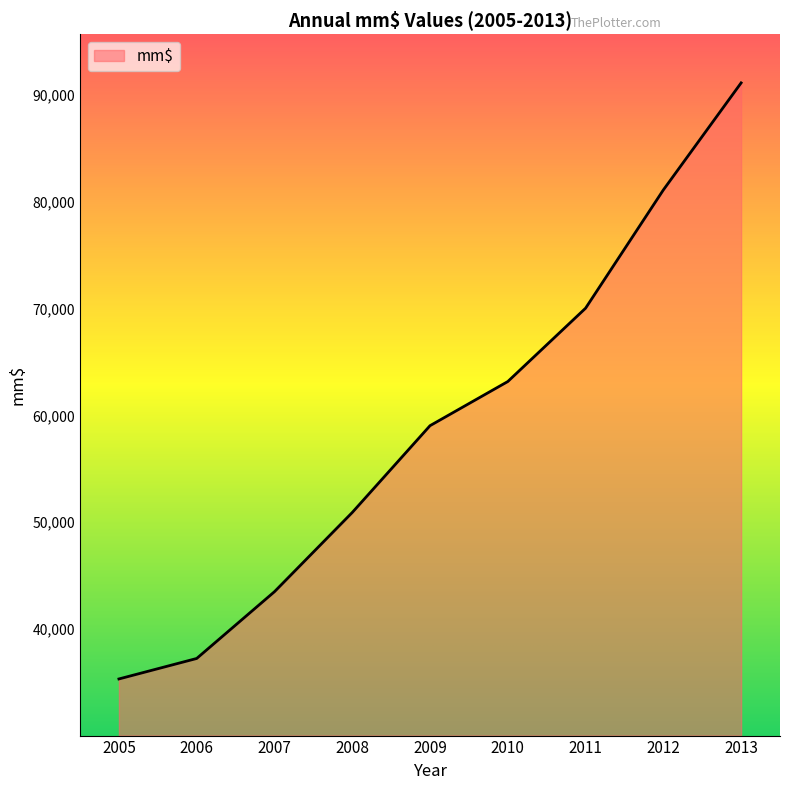

Rank the categories by value from highest to lowest.

2013, 2012, 2011, 2010, 2009, 2008, 2007, 2006, 2005